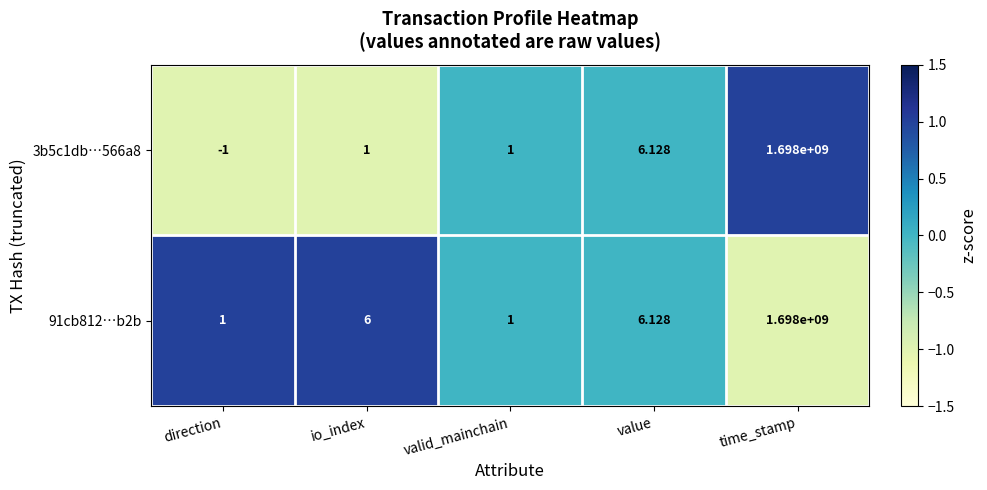

At which label is 91cb812…b2b closest to 849000000?

value